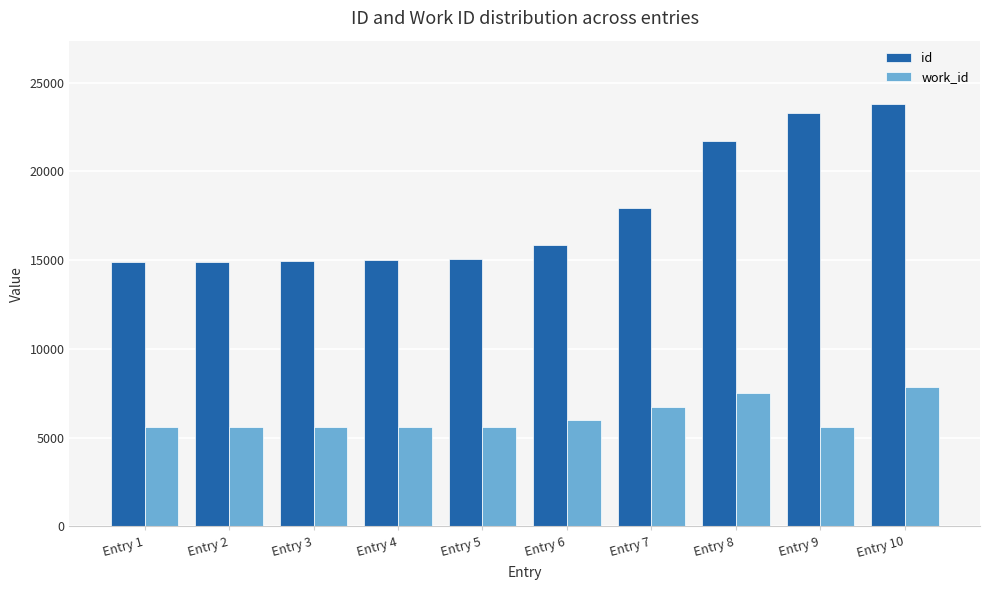

At which label is id closest to 19353?

Entry 7